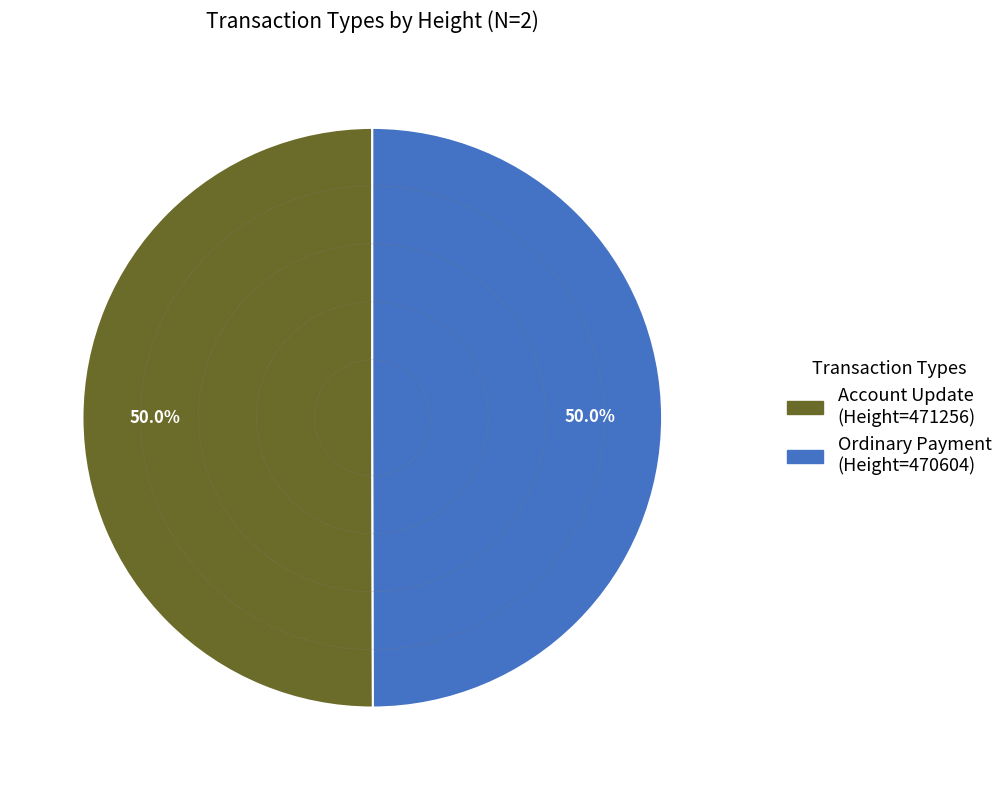

Which slice is the smallest?

470604